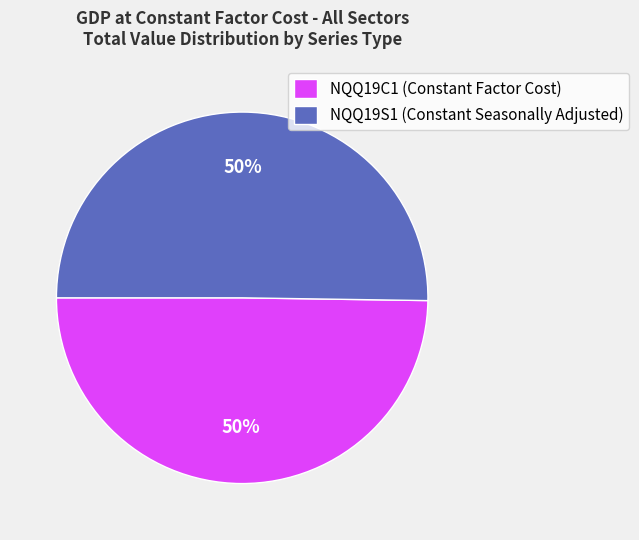

To the nearest percent, what percentage of the pie is NQQ19C1 (Constant Factor Cost)?

50%